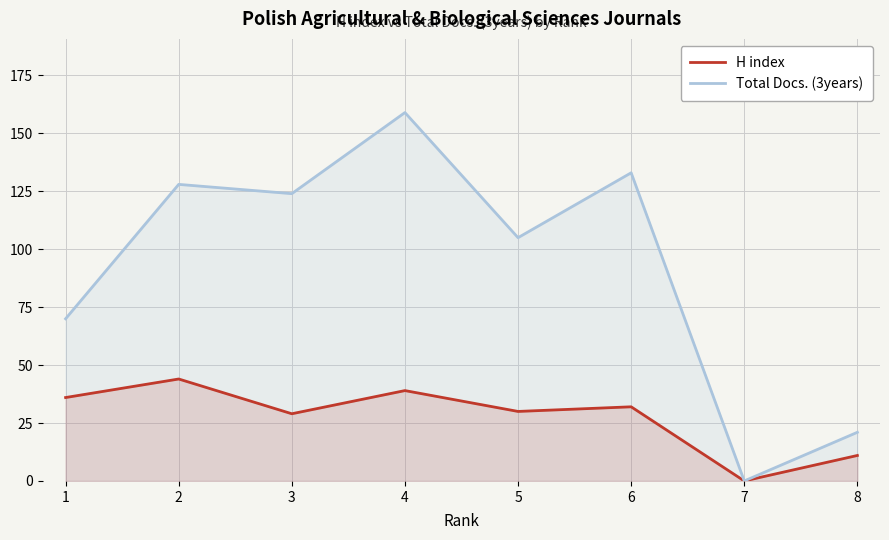

What is the total value across all series at 3?

153